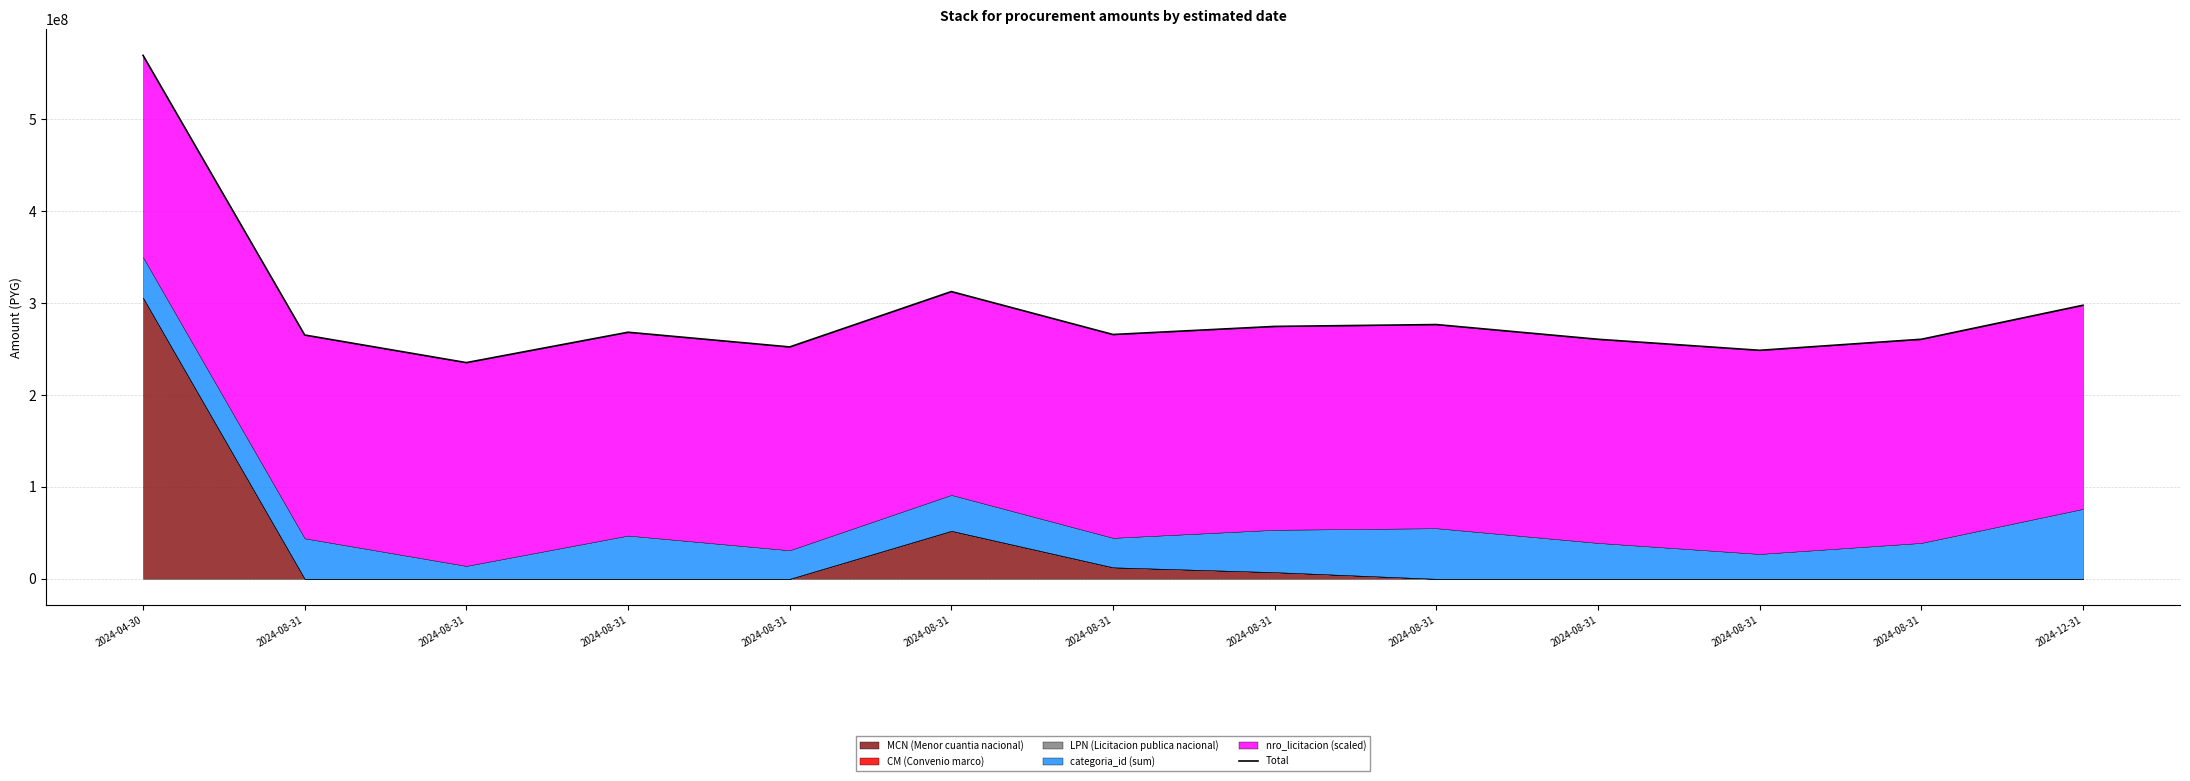

What is the smallest value displayed?

235069000